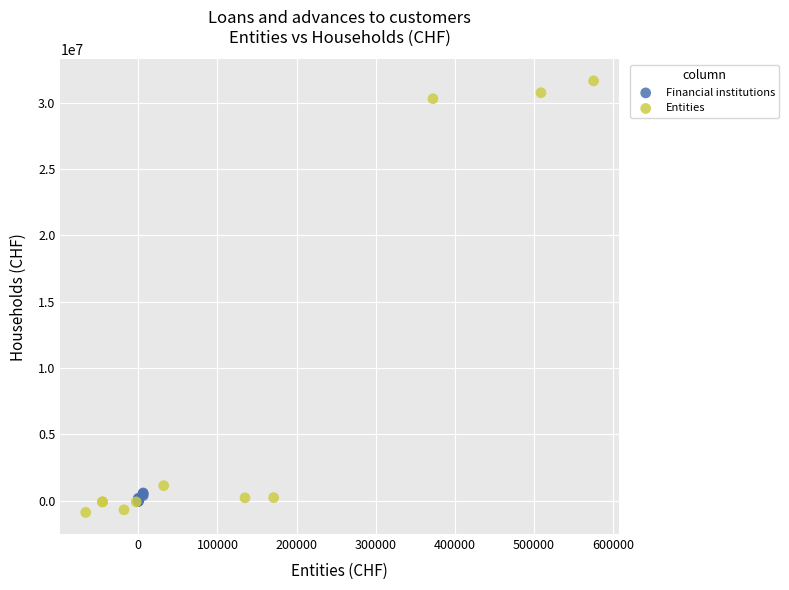

Which series has the widest spread of Y values?

Entities